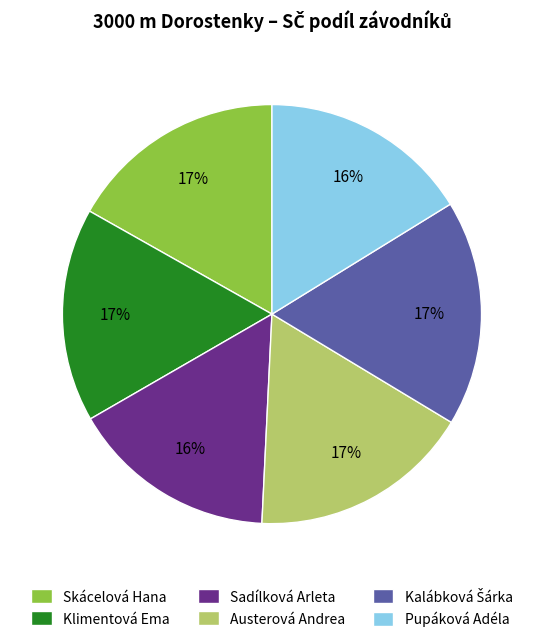

Does Pupáková Adéla account for over 50% of the chart?

No